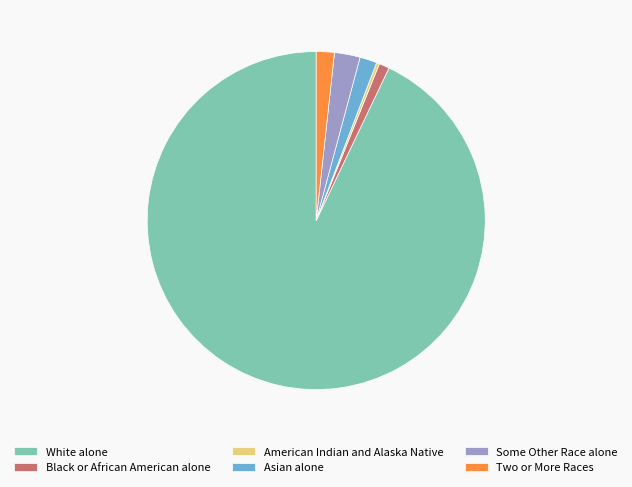

Is the sum of Two or More Races and Black or African American alone greater than half?

No